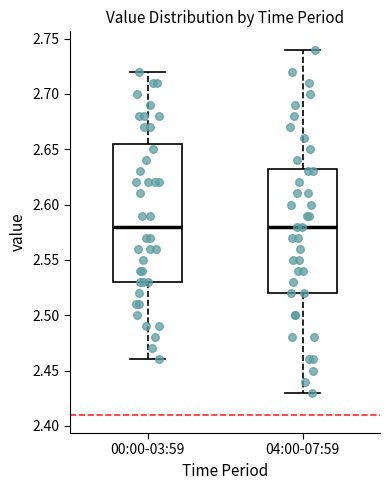

Where is the lower edge of the box for 04:00-07:59 on the y-axis? The values are not printed on the chart, so give them approximately, as read against the axis.

2.520